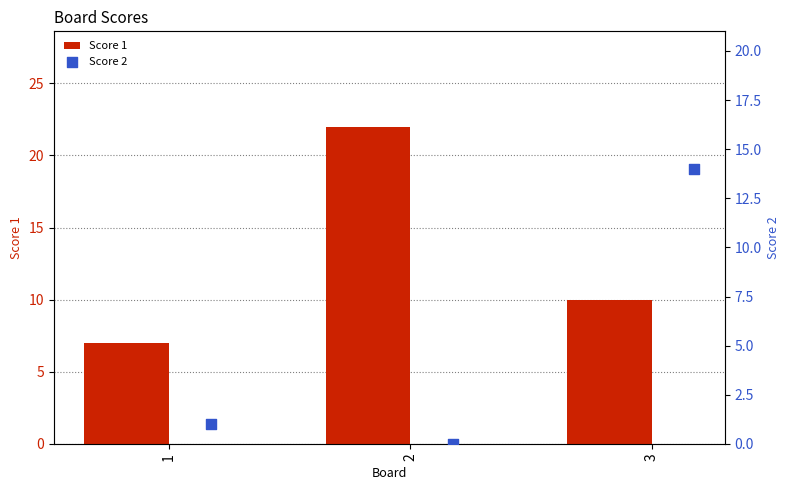

What are all the series names shown in the legend?

Score 1, Score 2